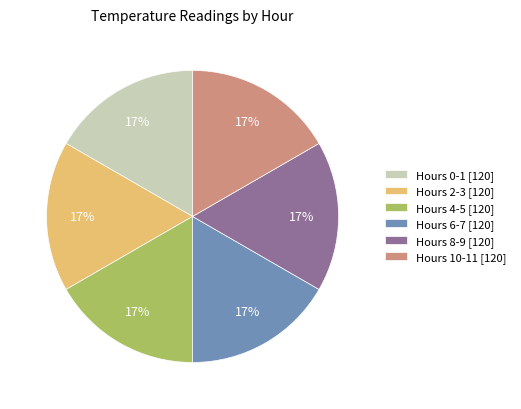

What percentage is the Hours 10-11 [120] slice, to the nearest percent?

17%